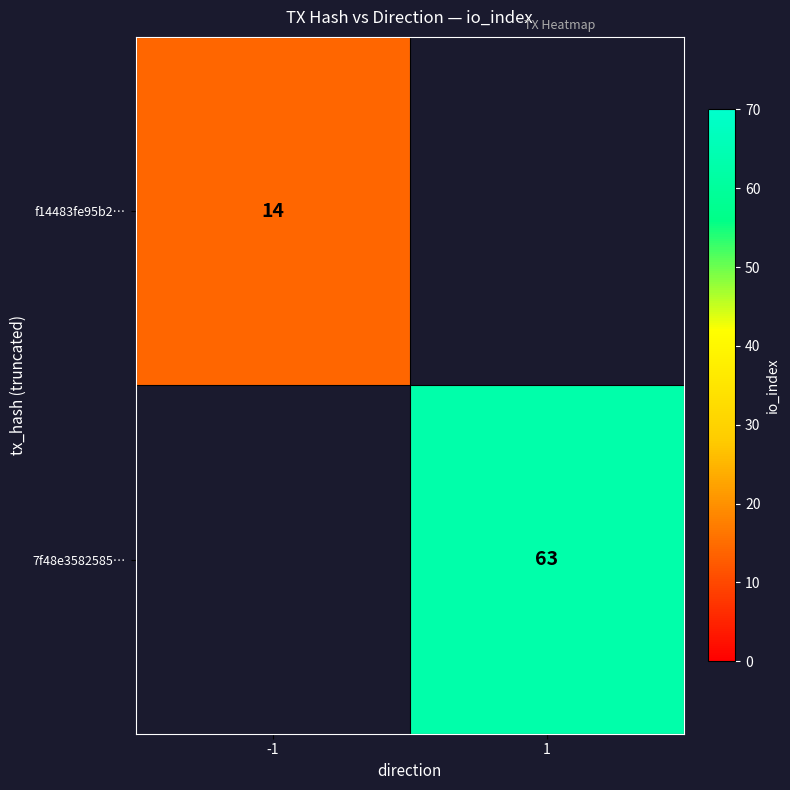

The f14483fe95b2… series shows 3 at -1. True or false?

False